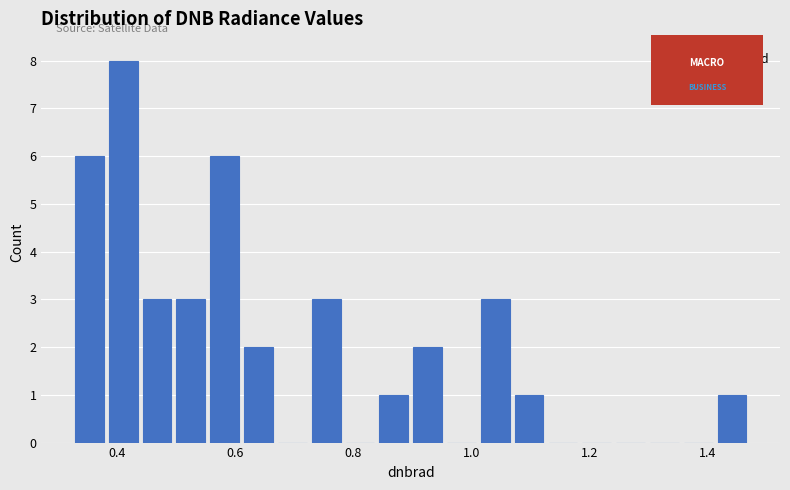

Read against the x-axis, roughly where is the centre of the tallest bar?

0.40